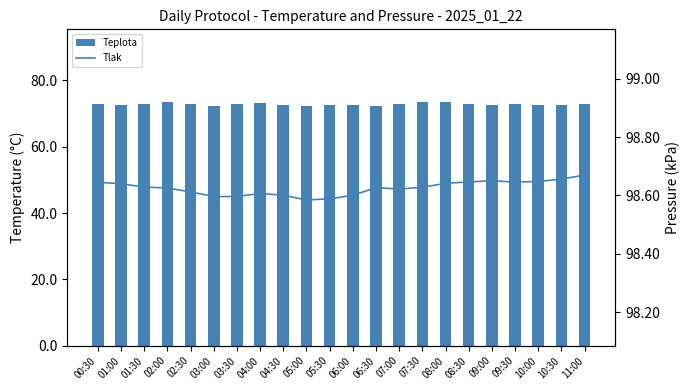

The value of Teplota at 04:00 is 38.5. True or false?

False